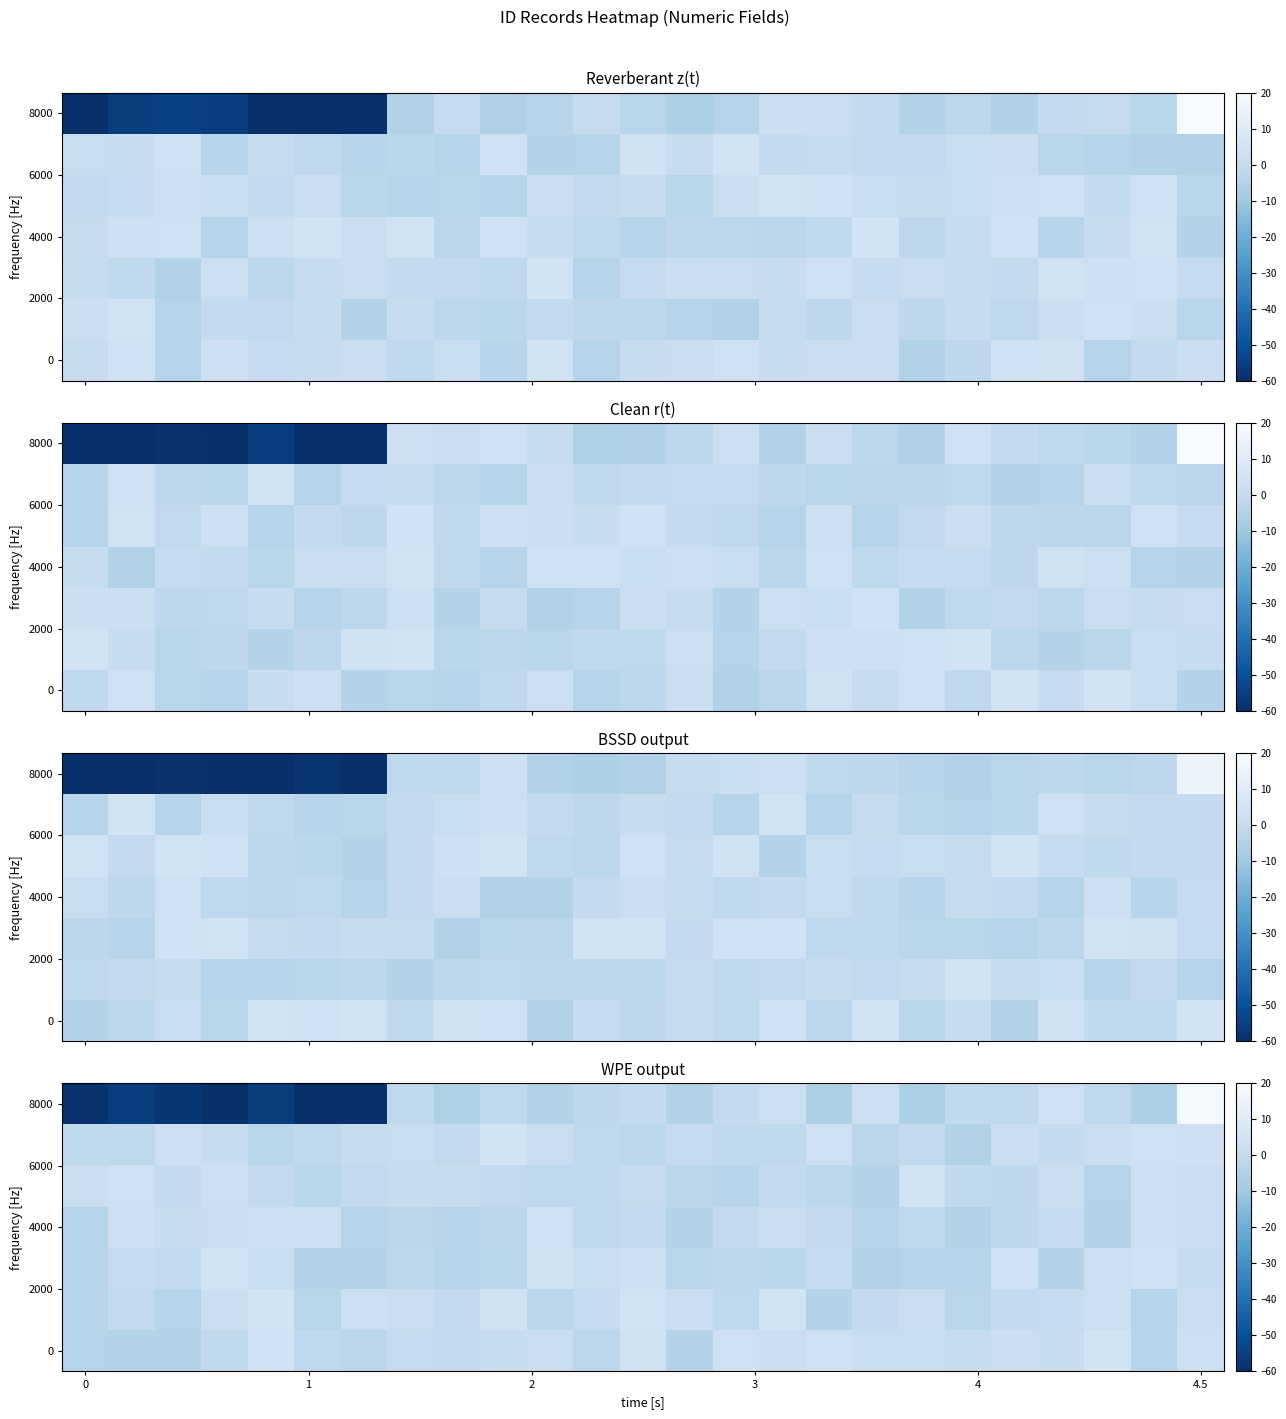

What is the total value across all series at 4.5?

-74.5